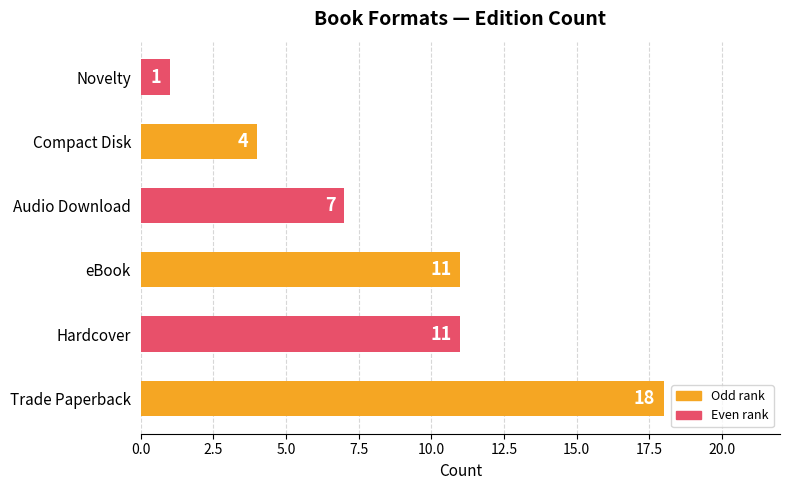

Which category has the lowest value across all series?

Novelty